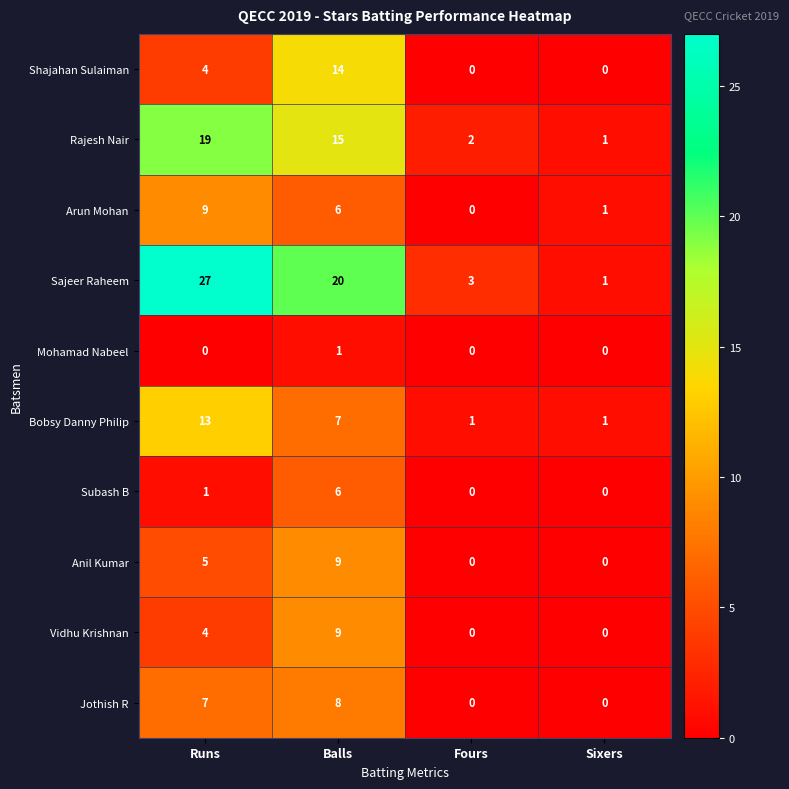

At which label does Sajeer Raheem reach its peak?

Runs